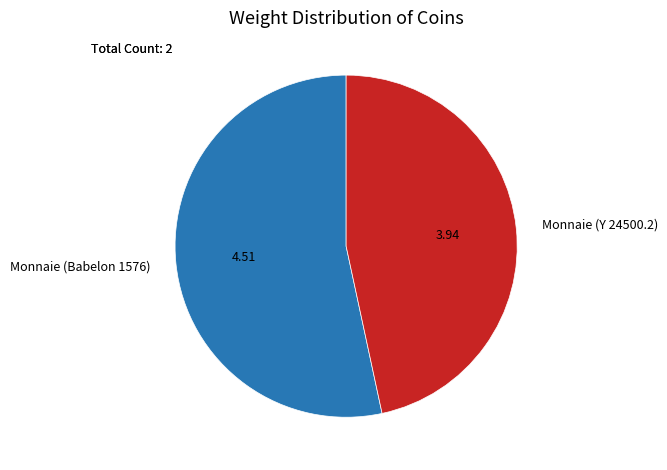

Which has a higher value, Monnaie (Y 24500.2) or Monnaie (Babelon 1576)?

Monnaie (Babelon 1576)